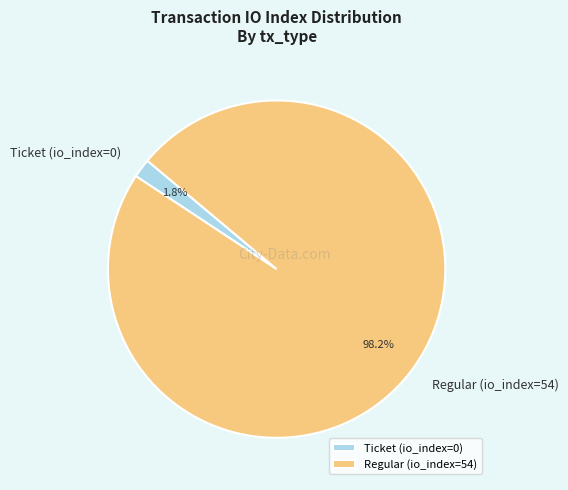

Rank the categories by value from highest to lowest.

Regular (io_index=54), Ticket (io_index=0)